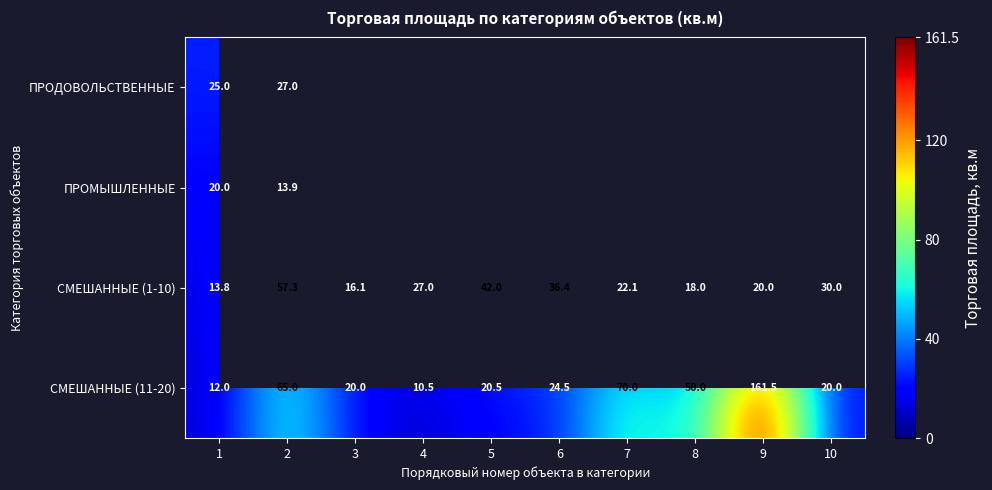

What is the total value across all series at 1?

70.8